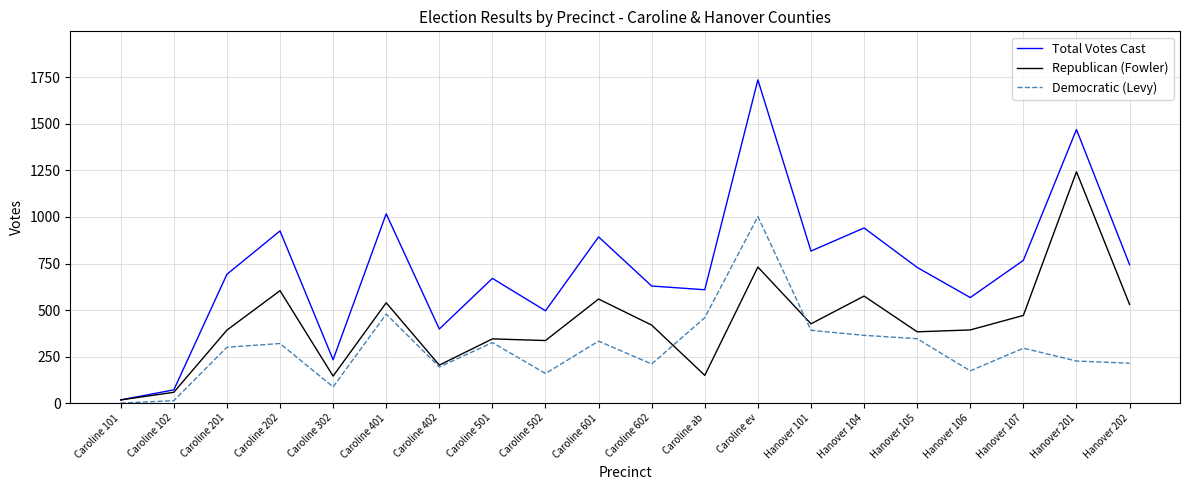

Rank the series by their average value, from highest to lowest.

Total Votes Cast, Republican (Fowler), Democratic (Levy)